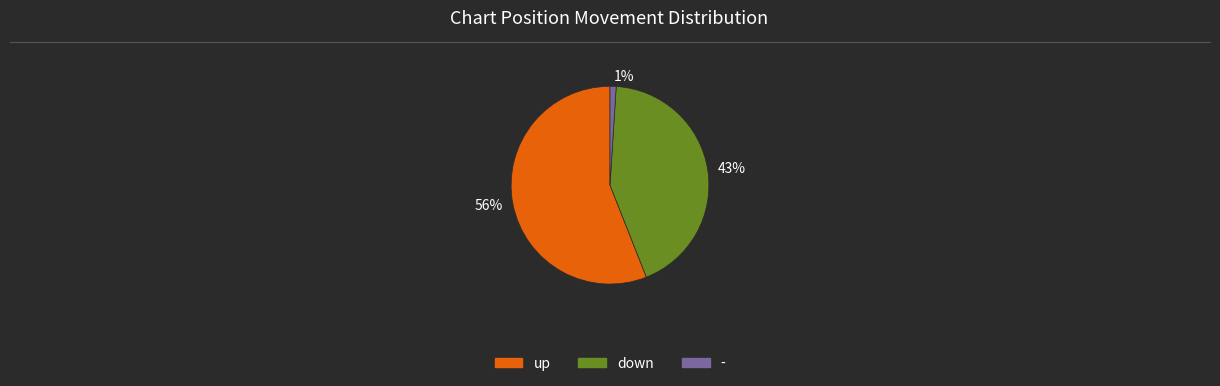

Which slice is the smallest?

1%